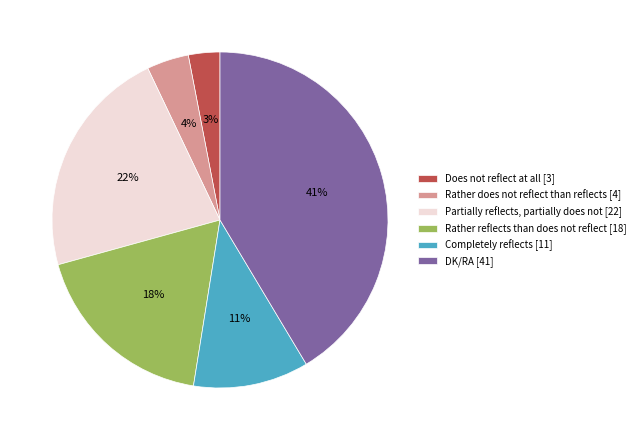

Which category has the smallest portion of the pie?

Does not reflect at all